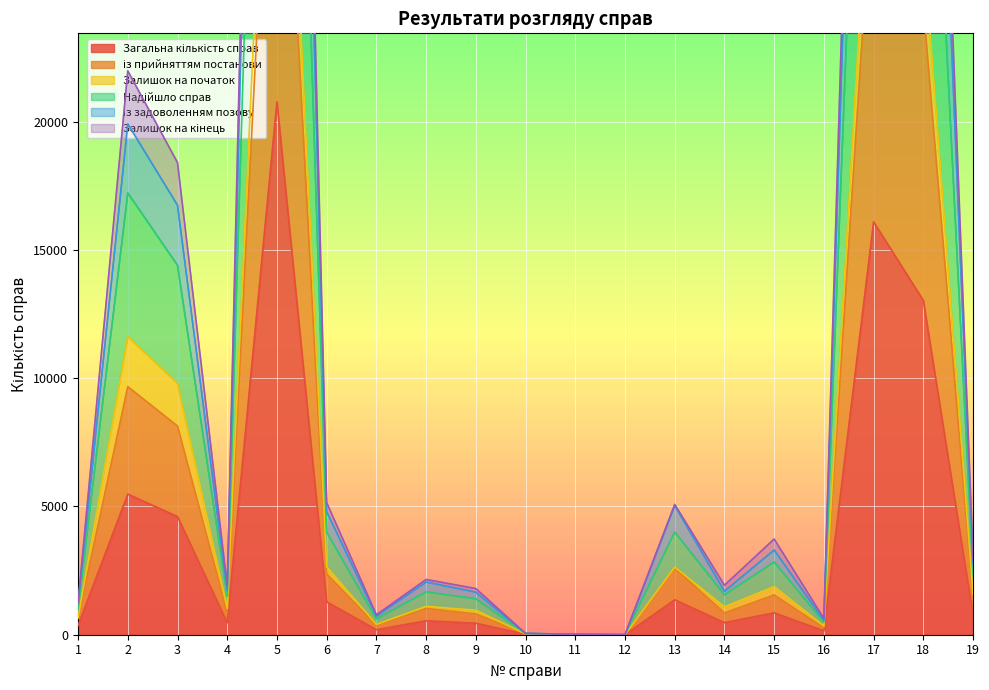

What is the value of the із задоволенням позову point at the 4th from the left?

1913